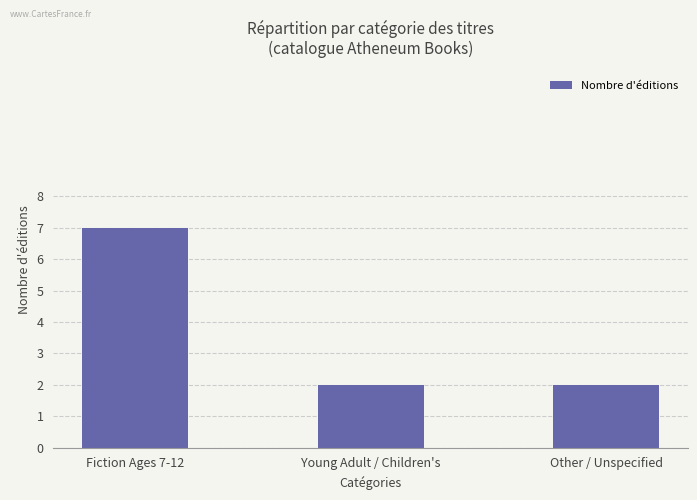

What is the value of the 3rd bar from the left?

2